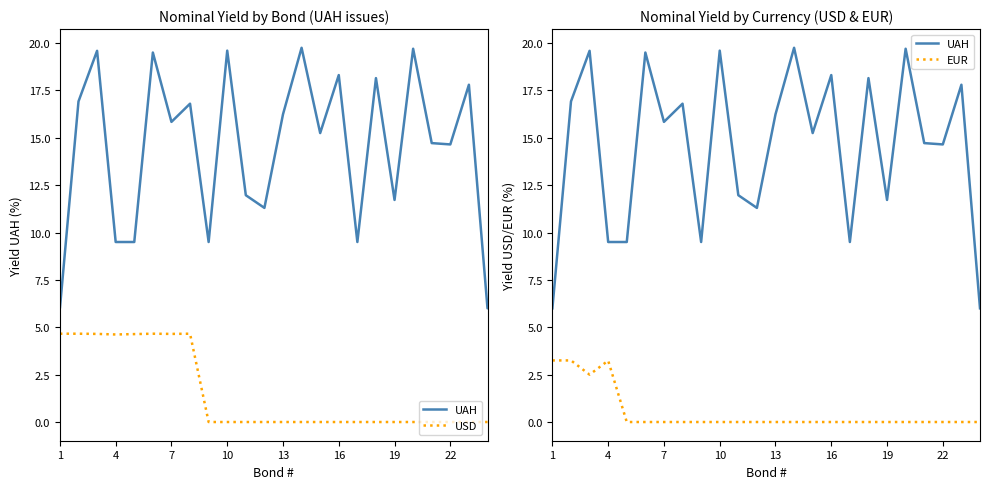

What is the sum of all Nominal yield (UAH) values?

347.8